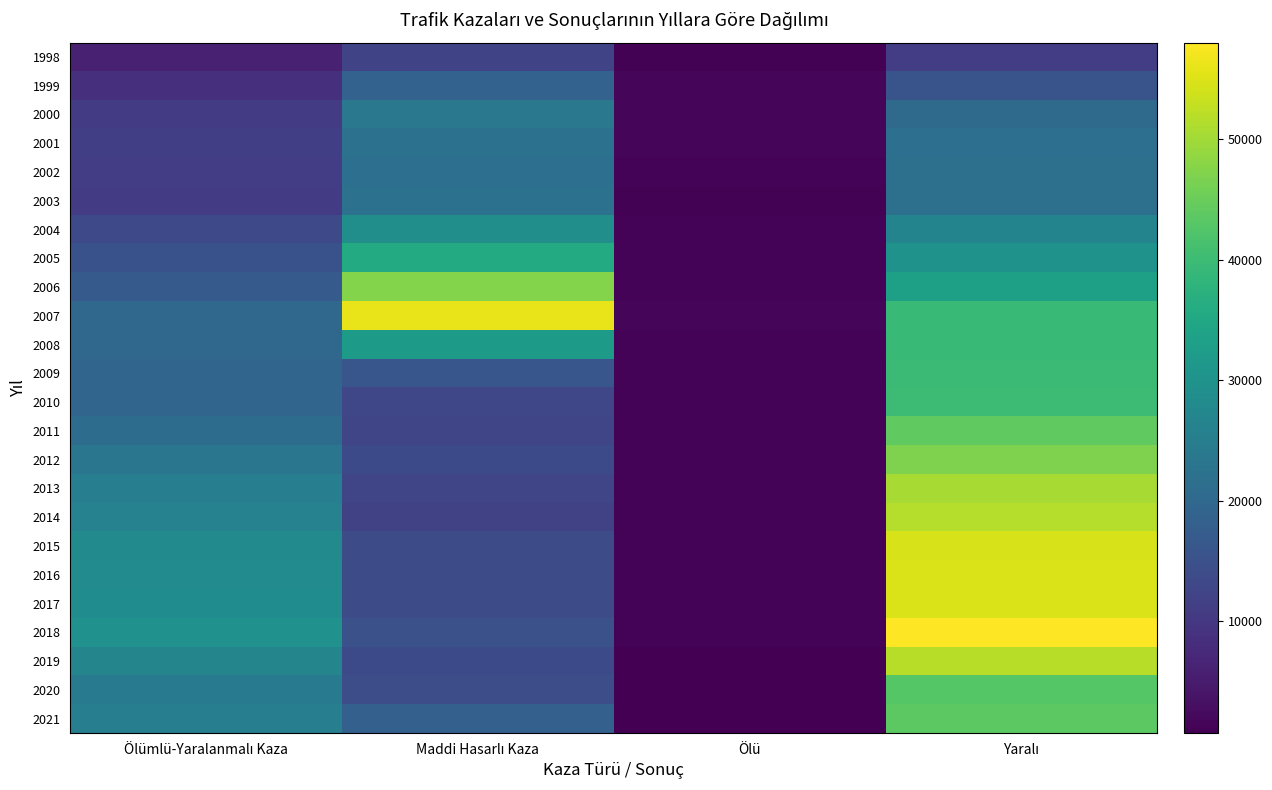

Reading left to right, extract all data points from this chart.

1998: Ölümlü-Yaralanmalı Kaza=5960	Maddi Hasarlı Kaza=12552	Ölü=1148	Yaralı=11241
1999: Ölümlü-Yaralanmalı Kaza=8754	Maddi Hasarlı Kaza=18823	Ölü=1534	Yaralı=15687
2000: Ölümlü-Yaralanmalı Kaza=10702	Maddi Hasarlı Kaza=23577	Ölü=1625	Yaralı=20529
2001: Ölümlü-Yaralanmalı Kaza=11318	Maddi Hasarlı Kaza=22235	Ölü=1432	Yaralı=21705
2002: Ölümlü-Yaralanmalı Kaza=11104	Maddi Hasarlı Kaza=21751	Ölü=1269	Yaralı=21820
2003: Ölümlü-Yaralanmalı Kaza=11002	Maddi Hasarlı Kaza=22363	Ölü=1148	Yaralı=21944
2004: Ölümlü-Yaralanmalı Kaza=13415	Maddi Hasarlı Kaza=29118	Ölü=1346	Yaralı=26548
2005: Ölümlü-Yaralanmalı Kaza=15079	Maddi Hasarlı Kaza=35685	Ölü=1310	Yaralı=30109
2006: Ölümlü-Yaralanmalı Kaza=16951	Maddi Hasarlı Kaza=47265	Ölü=1268	Yaralı=33326
2007: Ölümlü-Yaralanmalı Kaza=20047	Maddi Hasarlı Kaza=56080	Ölü=1545	Yaralı=39243
2008: Ölümlü-Yaralanmalı Kaza=19781	Maddi Hasarlı Kaza=31888	Ölü=1288	Yaralı=39305
2009: Ölümlü-Yaralanmalı Kaza=19392	Maddi Hasarlı Kaza=16014	Ölü=1331	Yaralı=39661
2010: Ölümlü-Yaralanmalı Kaza=19391	Maddi Hasarlı Kaza=12932	Ölü=1307	Yaralı=40021
2011: Ölümlü-Yaralanmalı Kaza=21042	Maddi Hasarlı Kaza=12714	Ölü=1253	Yaralı=43925
2012: Ölümlü-Yaralanmalı Kaza=23195	Maddi Hasarlı Kaza=13567	Ölü=1195	Yaralı=46994
2013: Ölümlü-Yaralanmalı Kaza=25273	Maddi Hasarlı Kaza=12704	Ölü=1292	Yaralı=50542
2014: Ölümlü-Yaralanmalı Kaza=26140	Maddi Hasarlı Kaza=12119	Ölü=1228	Yaralı=51723
2015: Ölümlü-Yaralanmalı Kaza=27810	Maddi Hasarlı Kaza=13797	Ölü=1276	Yaralı=54618
2016: Ölümlü-Yaralanmalı Kaza=28440	Maddi Hasarlı Kaza=13731	Ölü=1227	Yaralı=54762
2017: Ölümlü-Yaralanmalı Kaza=28559	Maddi Hasarlı Kaza=13826	Ölü=1235	Yaralı=54830
2018: Ölümlü-Yaralanmalı Kaza=29676	Maddi Hasarlı Kaza=14956	Ölü=1230	Yaralı=57993
2019: Ölümlü-Yaralanmalı Kaza=26704	Maddi Hasarlı Kaza=13648	Ölü=858	Yaralı=51764
2020: Ölümlü-Yaralanmalı Kaza=24136	Maddi Hasarlı Kaza=14331	Ölü=802	Yaralı=42797
2021: Ölümlü-Yaralanmalı Kaza=25169	Maddi Hasarlı Kaza=18377	Ölü=741	Yaralı=43670